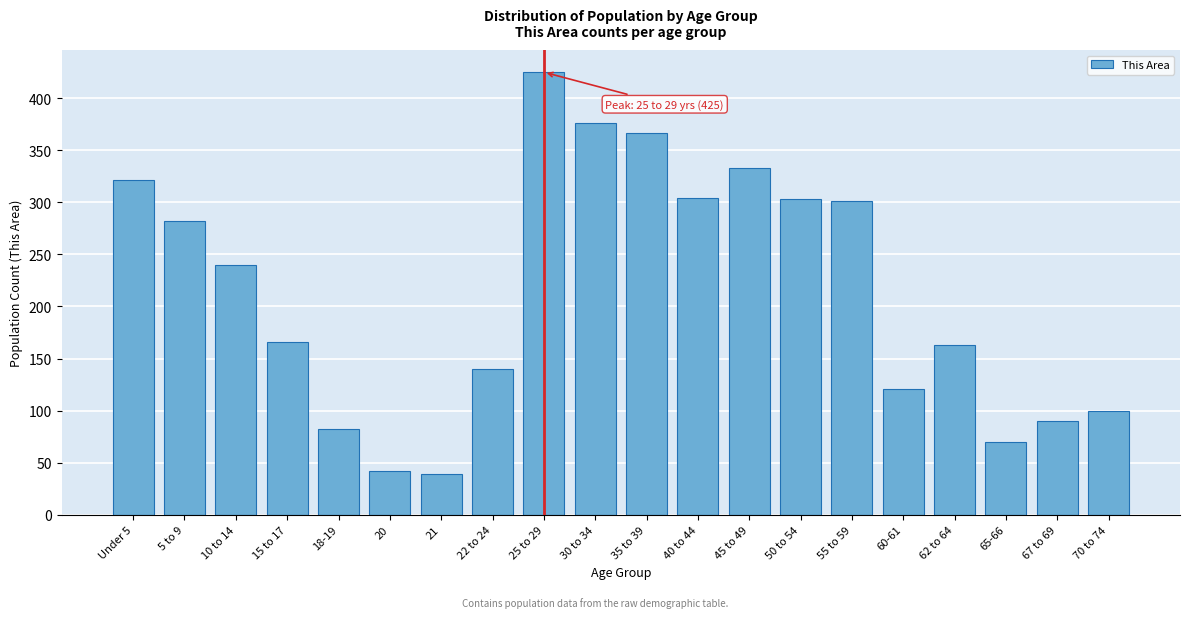

What is the change in value from 20 to 60-61?

+79